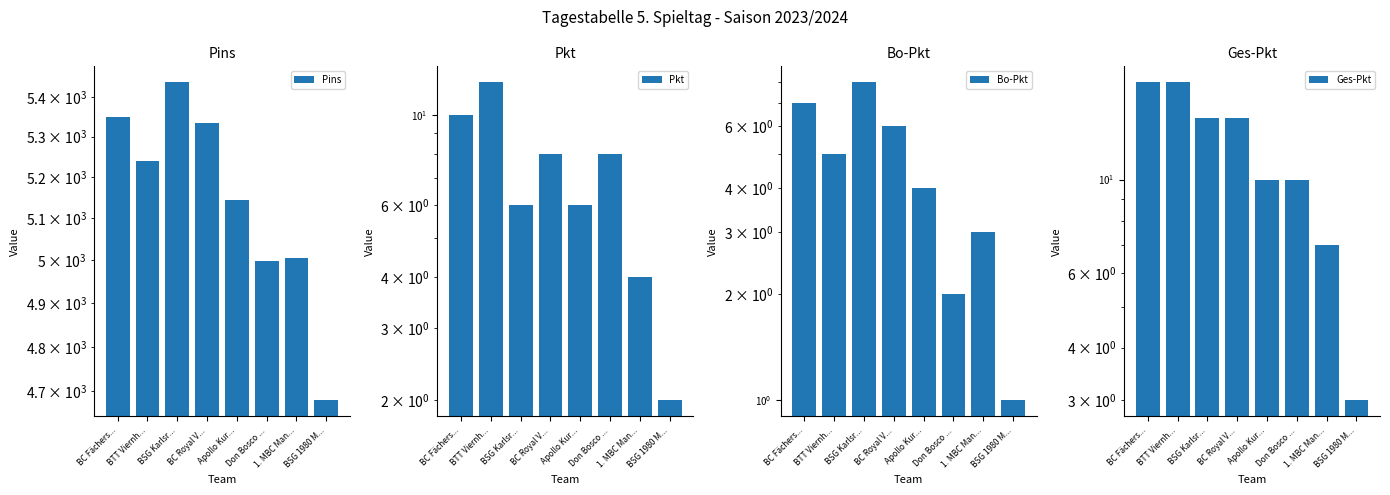

Where is Ges-Pkt nearest to the value 10?

Apollo Kur...